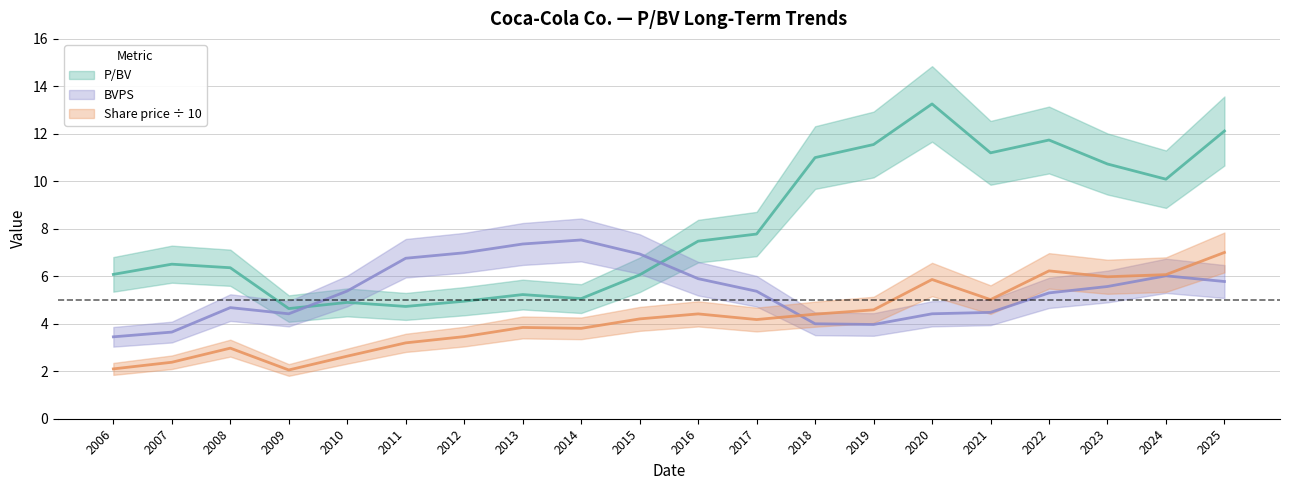

How many lines are shown in the chart?

3